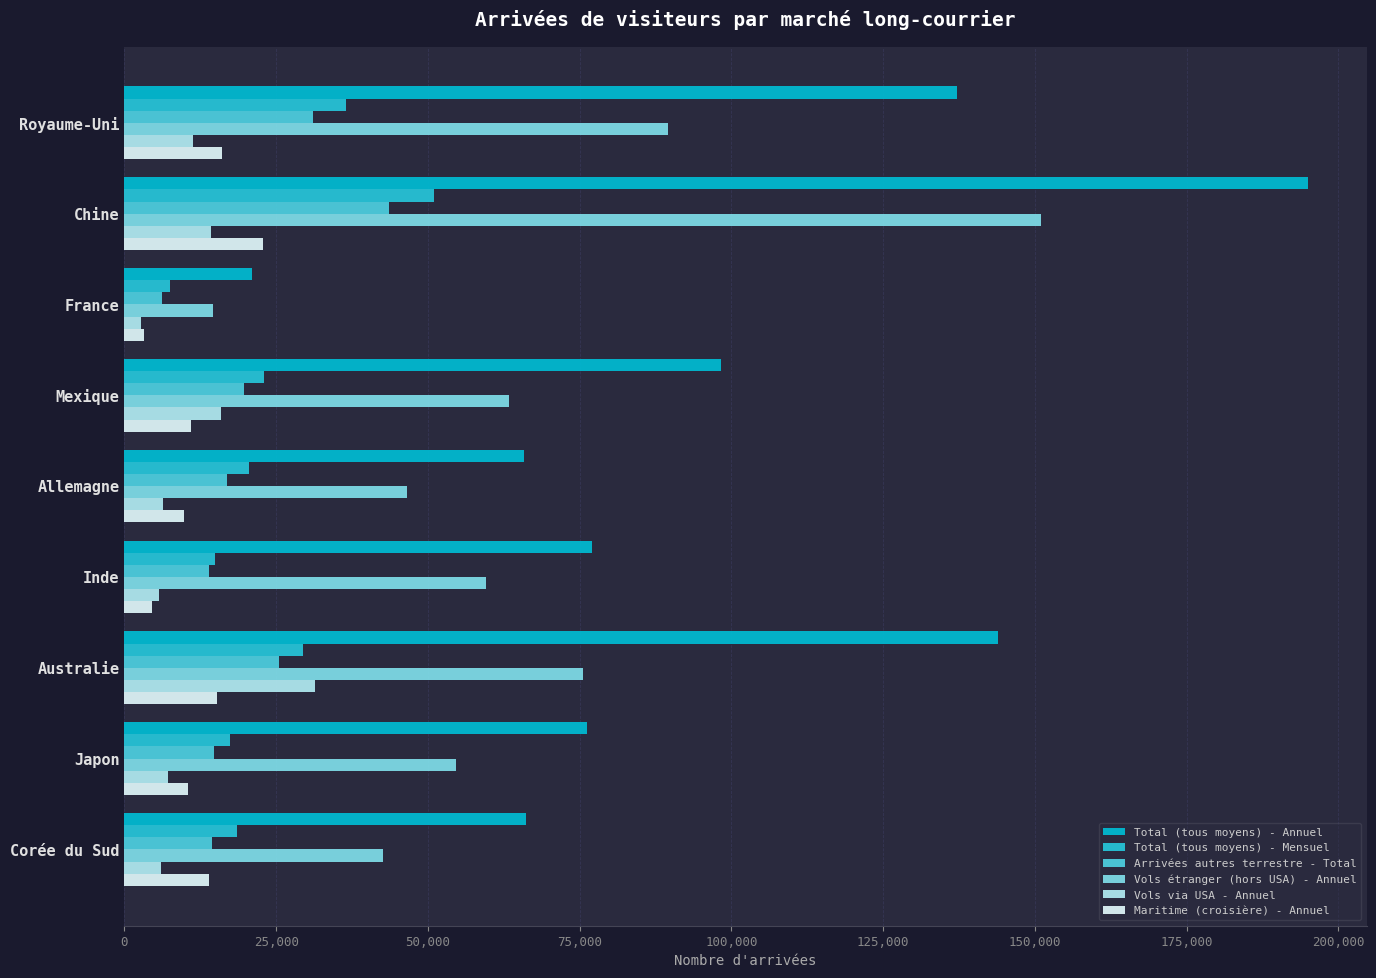

Count the number of data series in this chart.

6